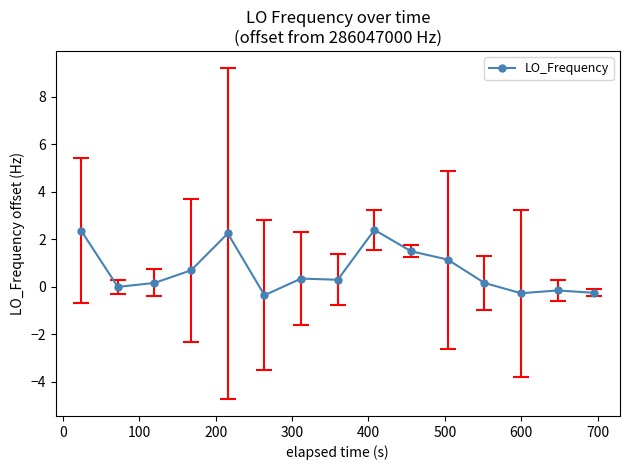

How many lines are shown in the chart?

1